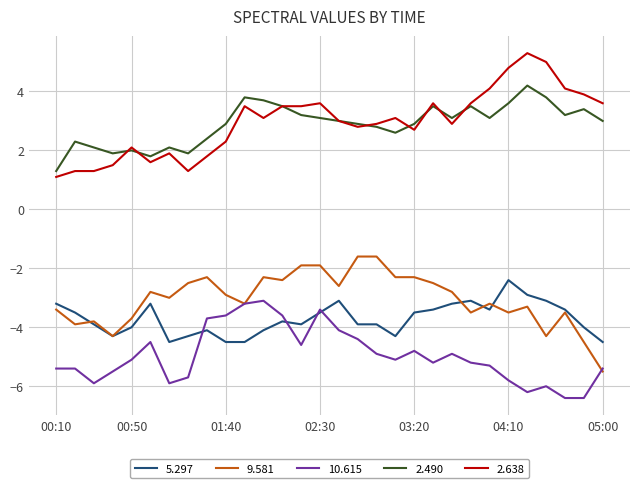

True or false: 9.581 and 2.490 intersect in this chart.

False